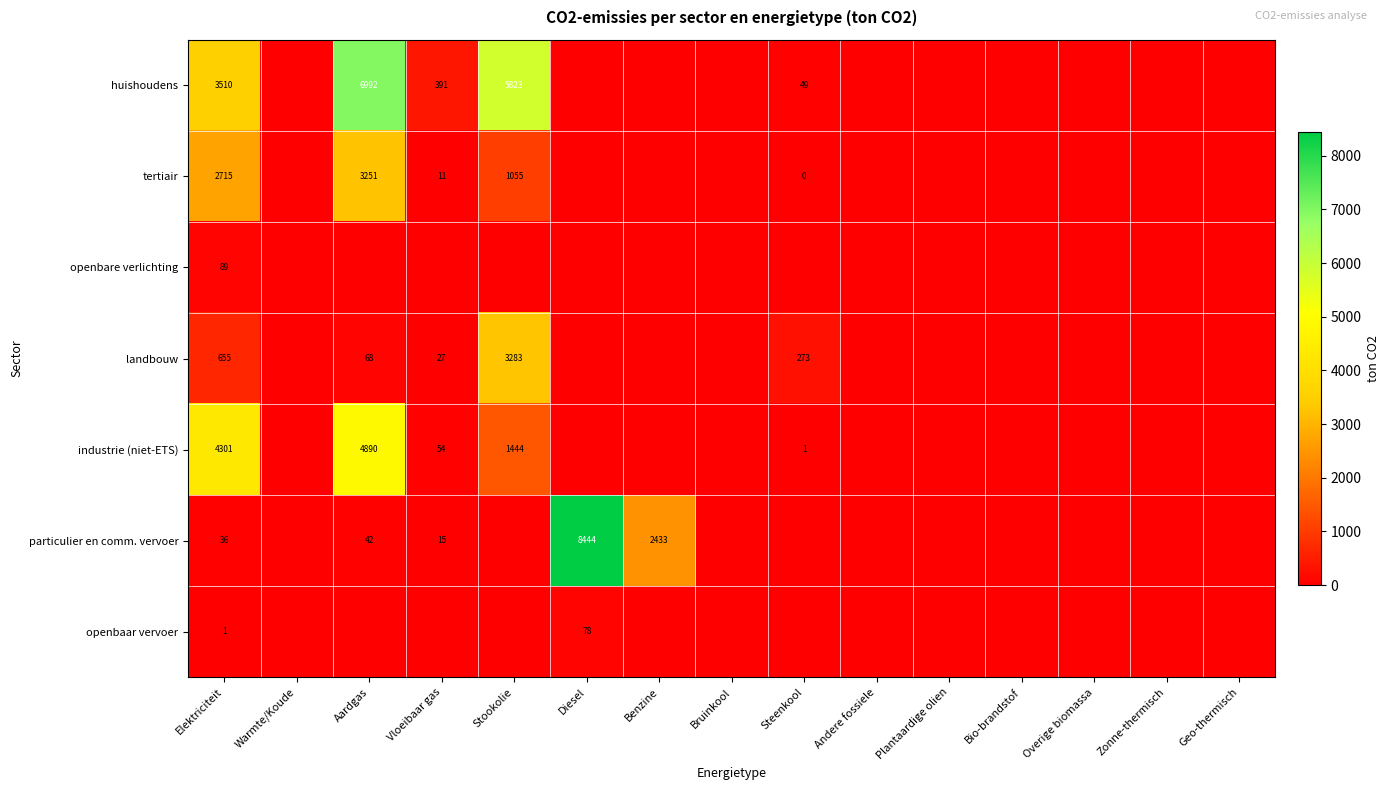

True or false: industrie (niet-ETS) has a value of 1308 at Aardgas.

False